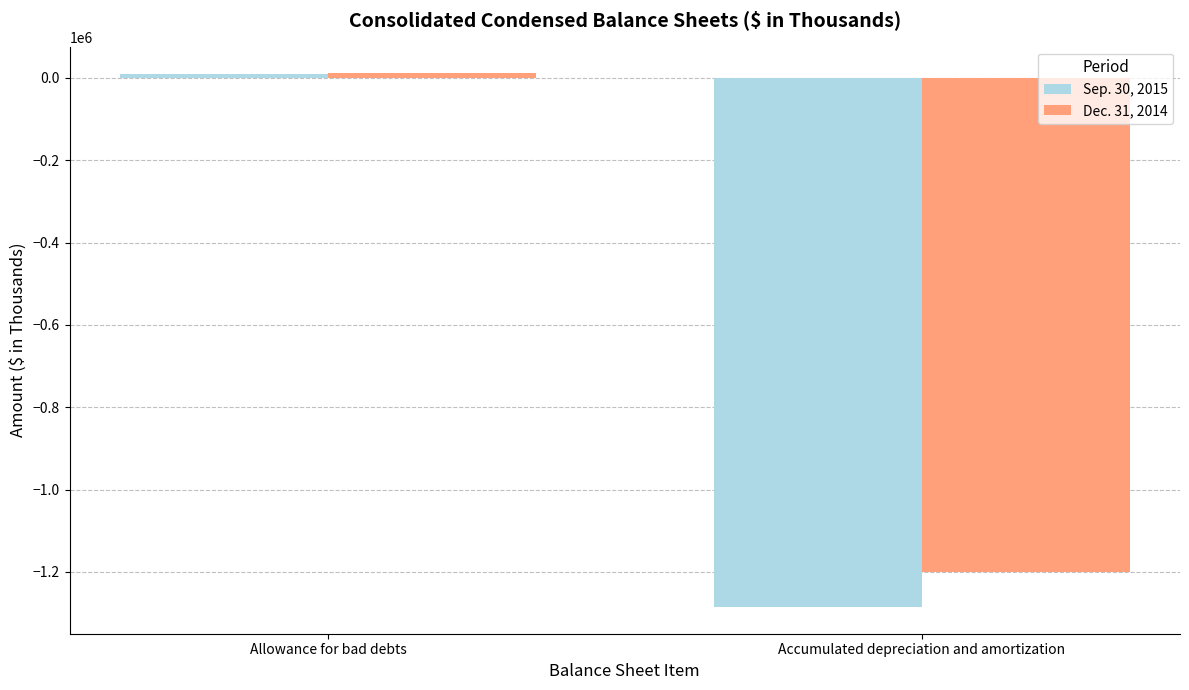

How many values in Dec. 31, 2014 are below zero?

1